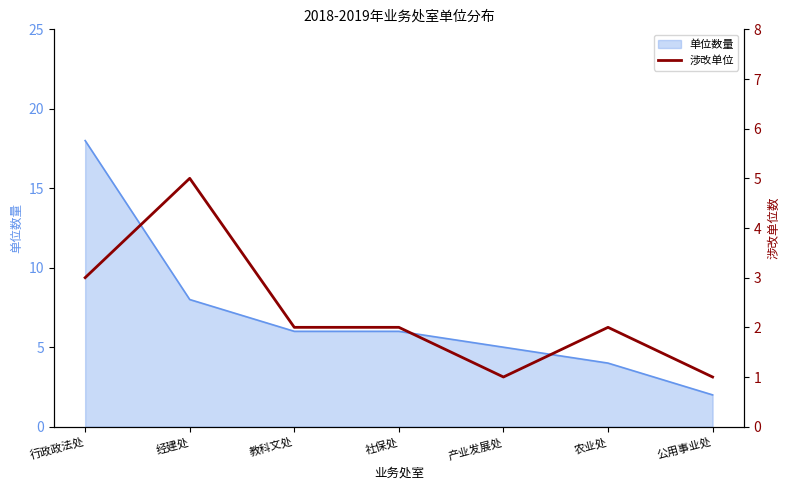

How many interior local valleys (lower than both neighbors) does the data have?

1